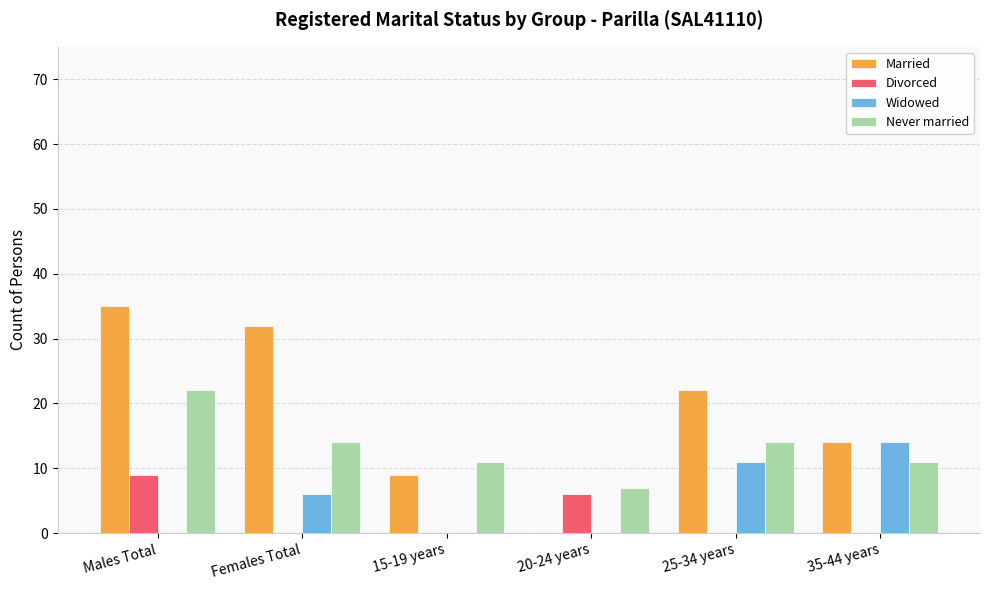

At which label is Widowed closest to 7?

Females Total